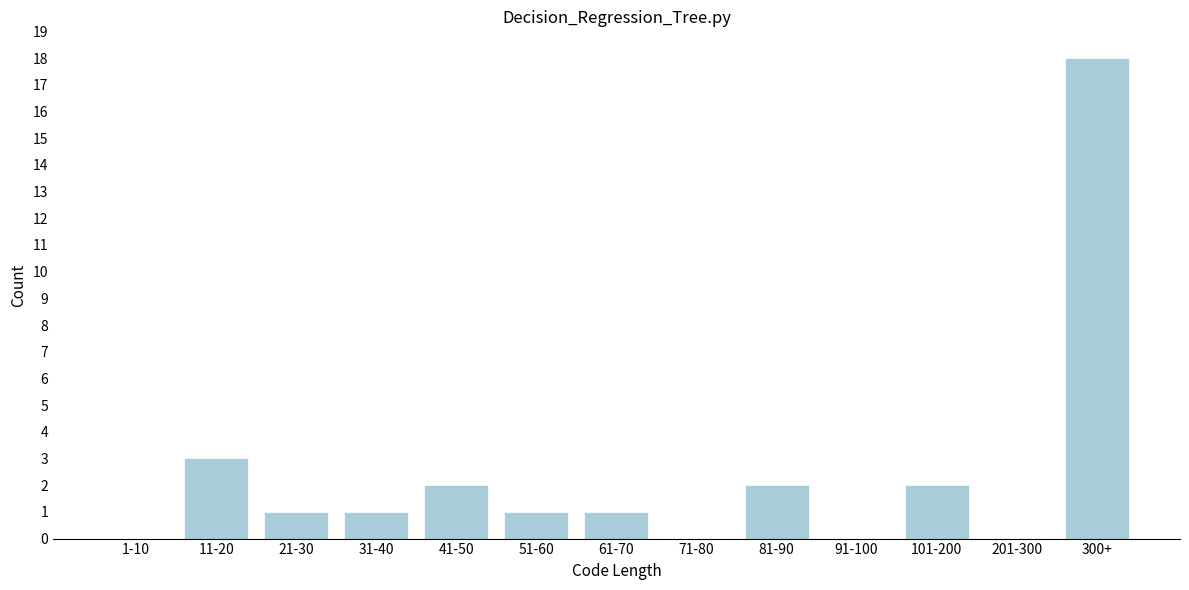

Reading left to right, transcribe all the data shown in this chart.

1-10=0	11-20=3	21-30=1	31-40=1	41-50=2	51-60=1	61-70=1	71-80=0	81-90=2	91-100=0	101-200=2	201-300=0	300+=18